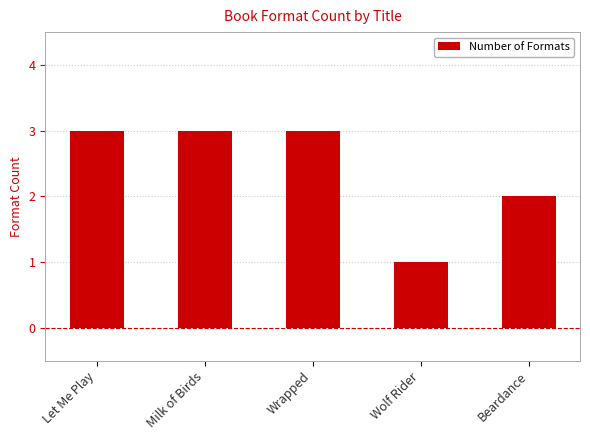

What is the label of the 1st bar from the right?

Beardance